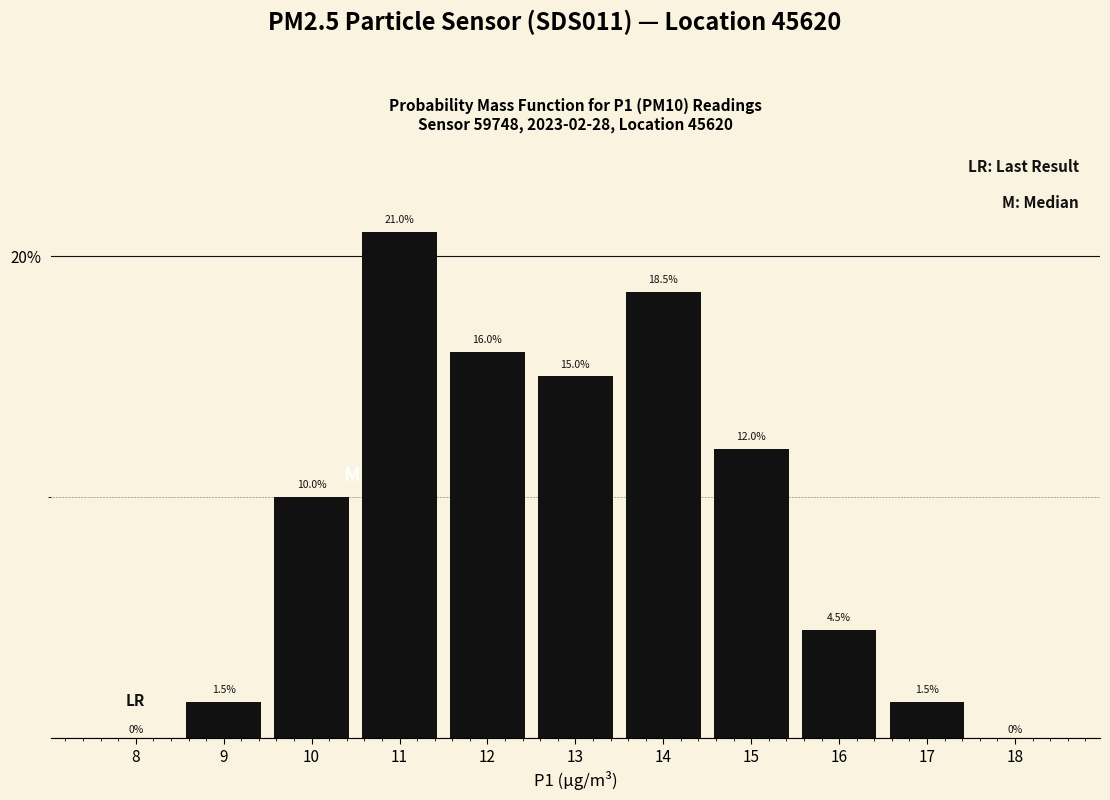

Reading right to left, list all the values displayed in this chart.

18=0.0	17=1.5	16=4.5	15=12.0	14=18.5	13=15.0	12=16.0	11=21.0	10=10.0	9=1.5	8=0.0